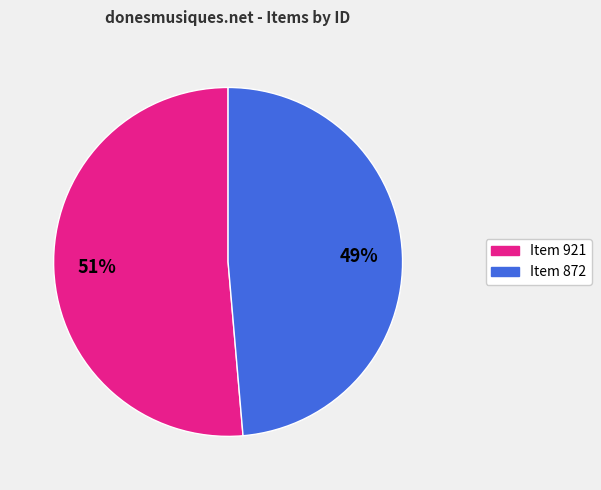

Count the number of slices in the pie.

2